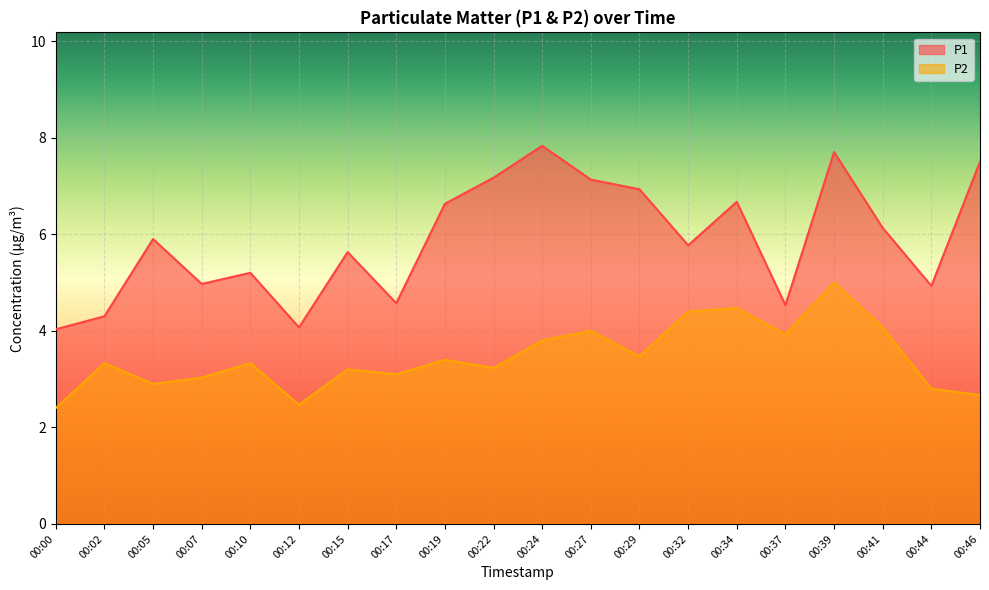

What is the spread (max minus min) of values at 00:17?

1.5